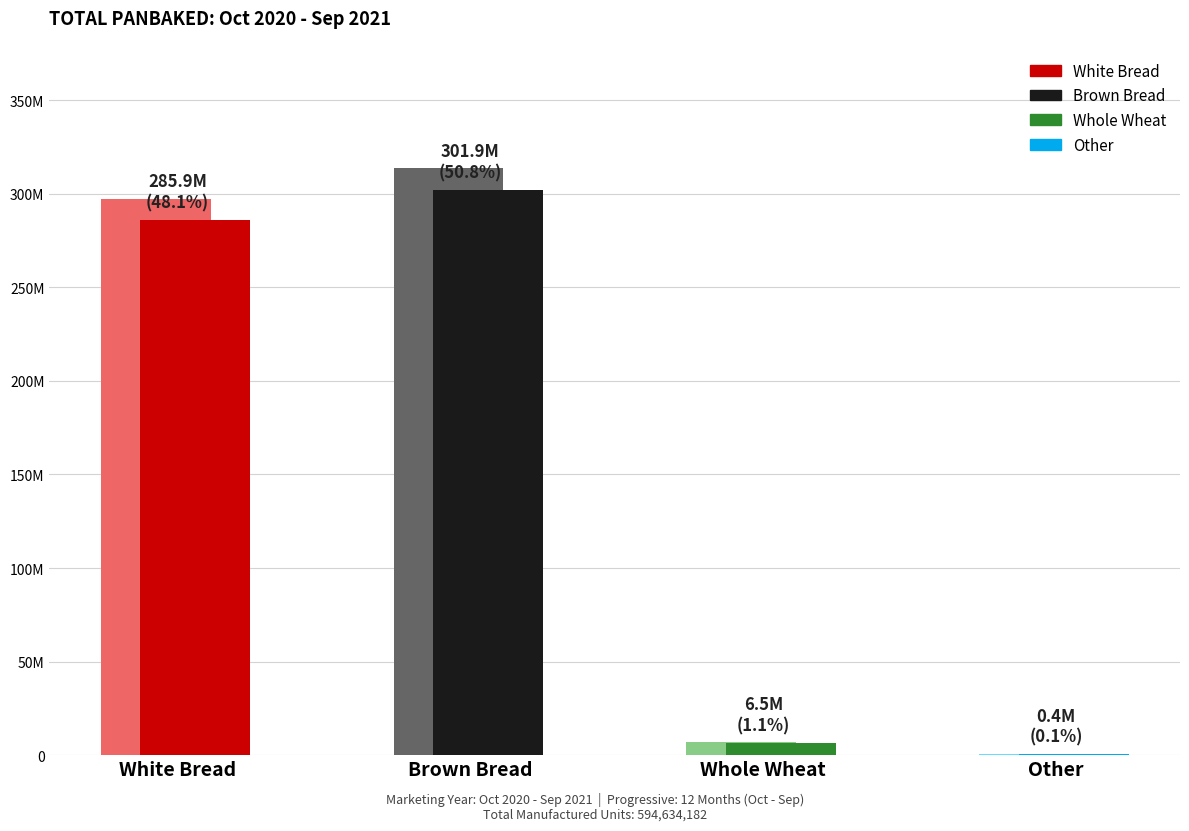

Does the chart contain any negative values?

No